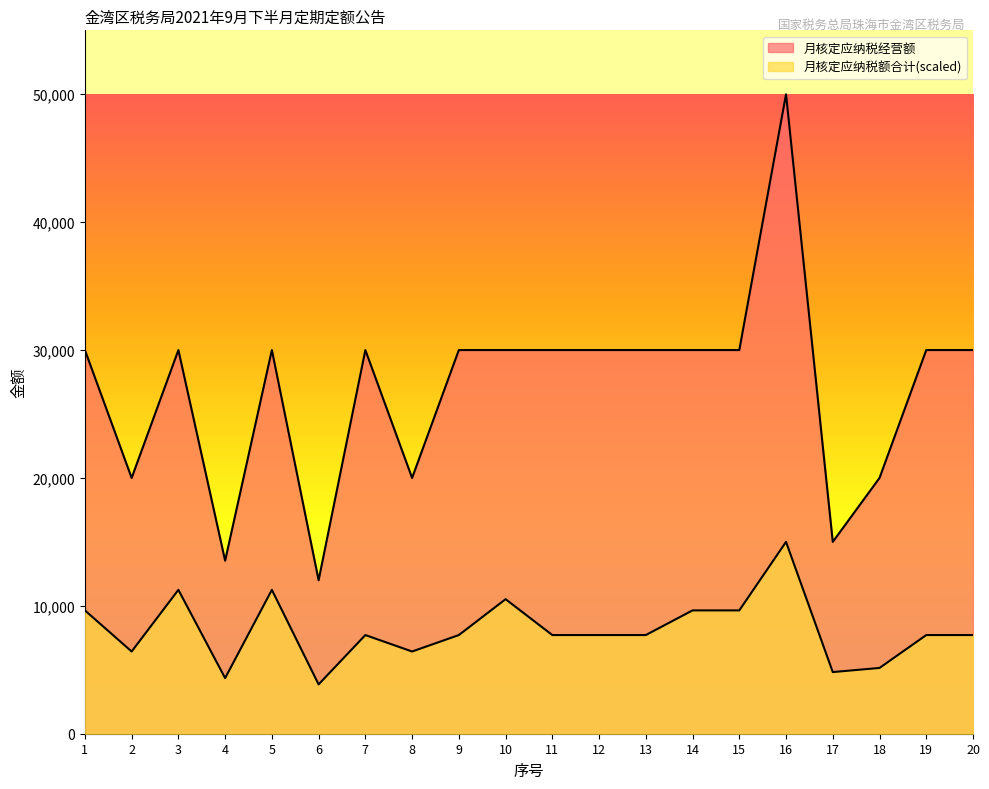

True or false: 月核定应纳税经营额 and 月核定应纳税额合计 cross at least once.

False